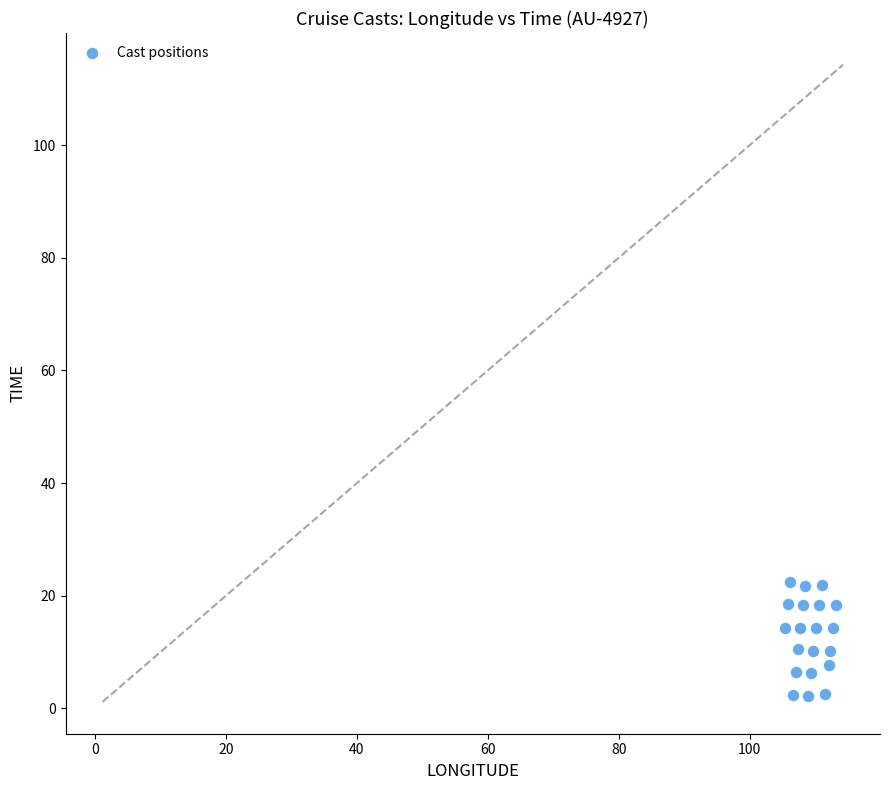

What is the range of X values (max minus min)?

7.9